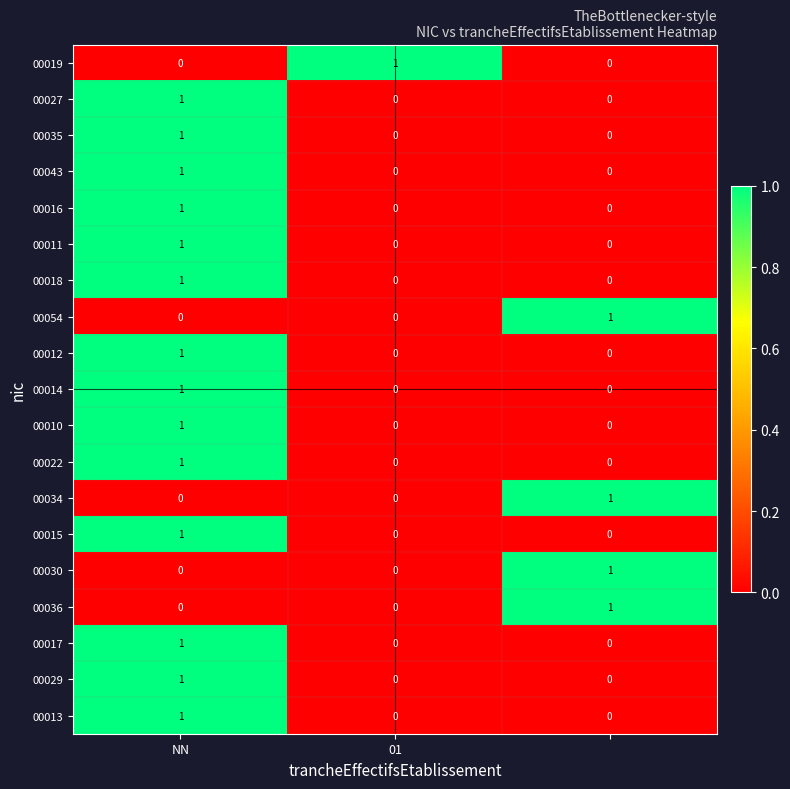

How many 00034 values are between 0 and 1?

3